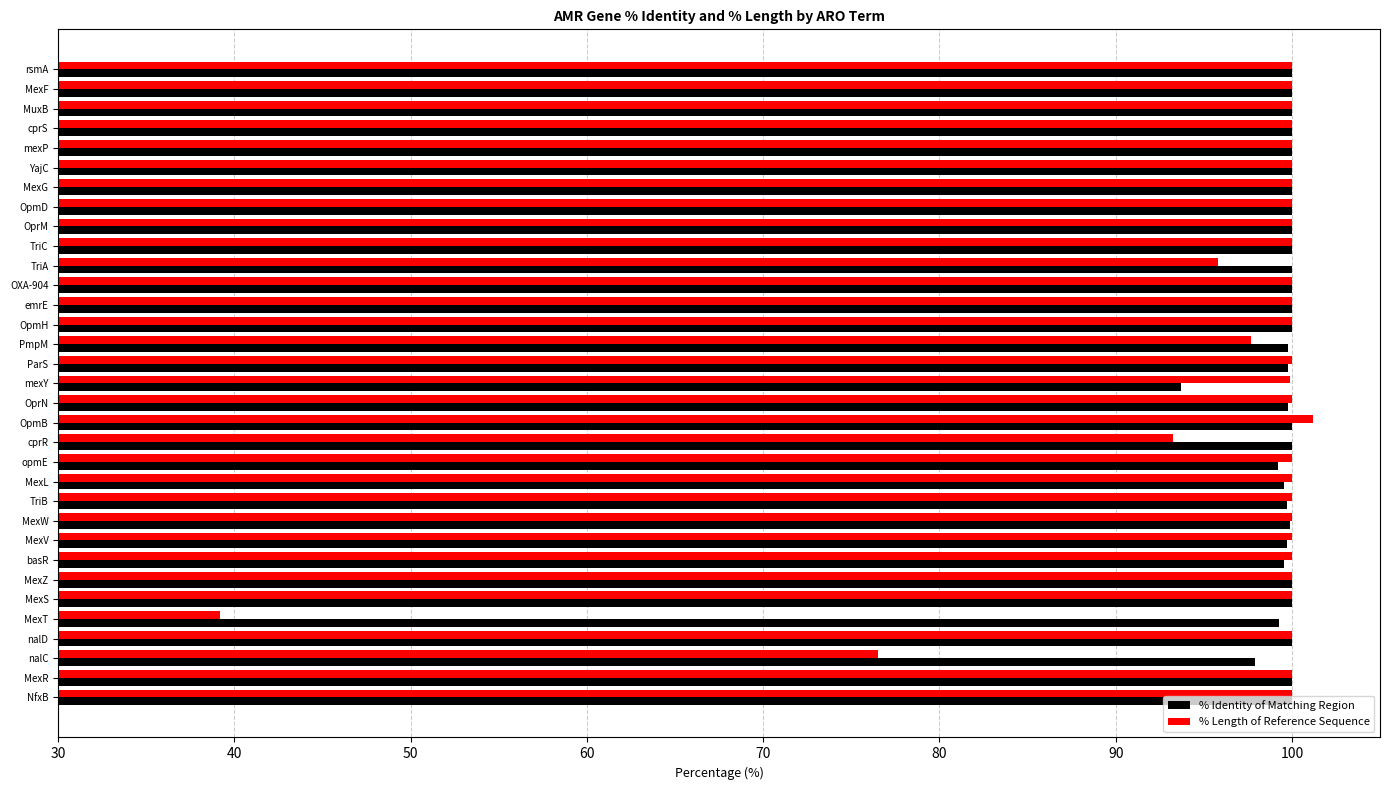

What is the average value of the % Length of Reference Sequence series?

97.1